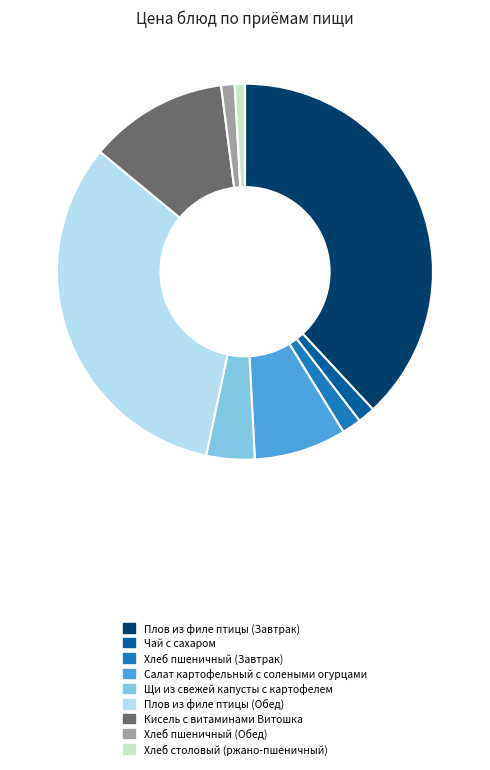

Is there any slice that represents more than half of the pie?

No